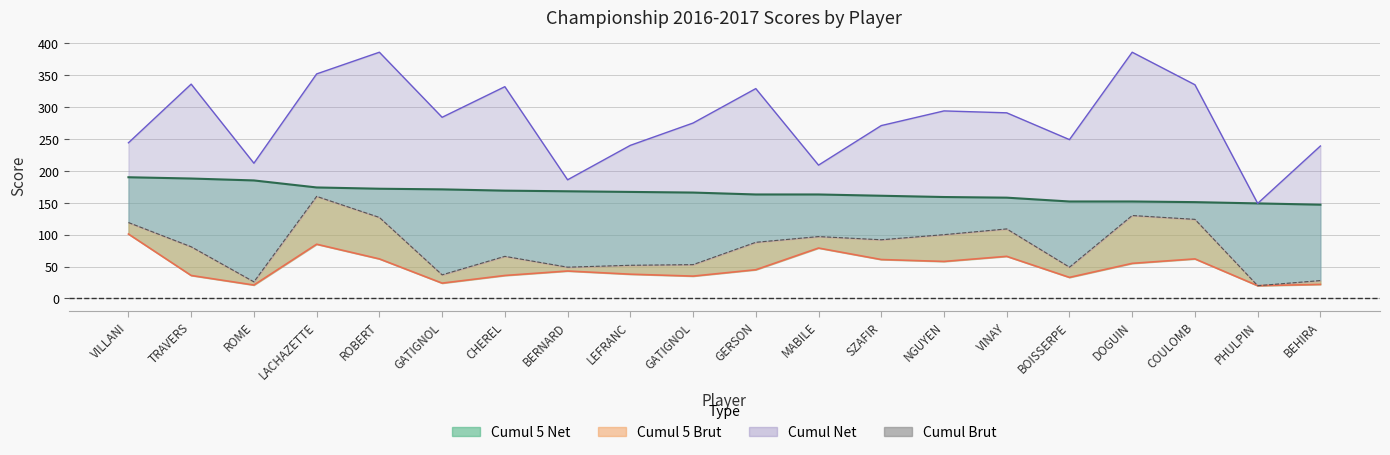

What is the difference between the second highest and minimum values?

110